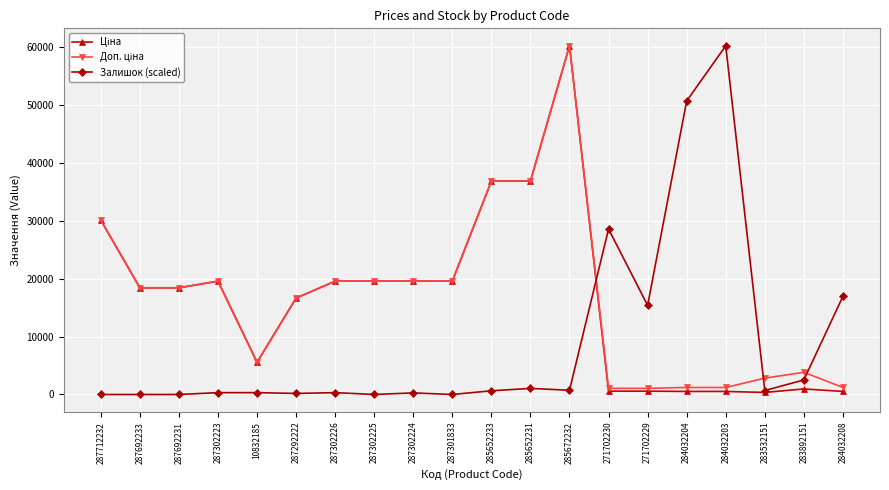

What is the maximum value shown in the chart?

60205.6